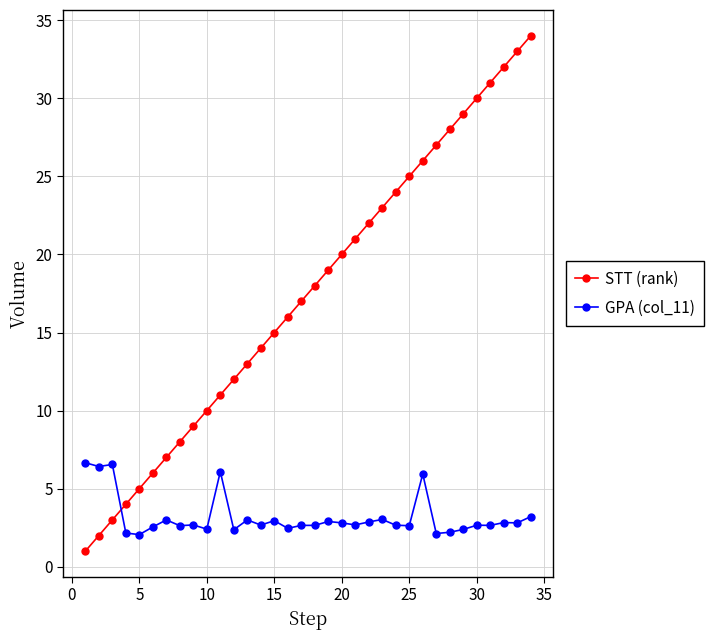

Which series has the widest spread of values?

STT (rank)